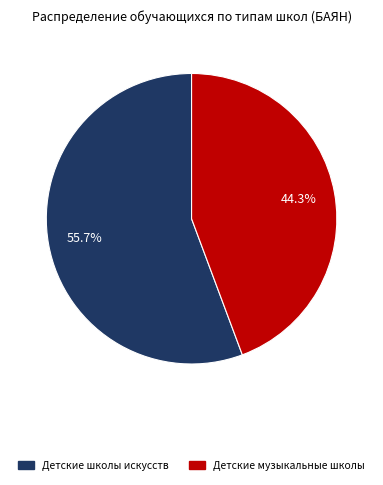

Does any single category account for the majority?

Yes